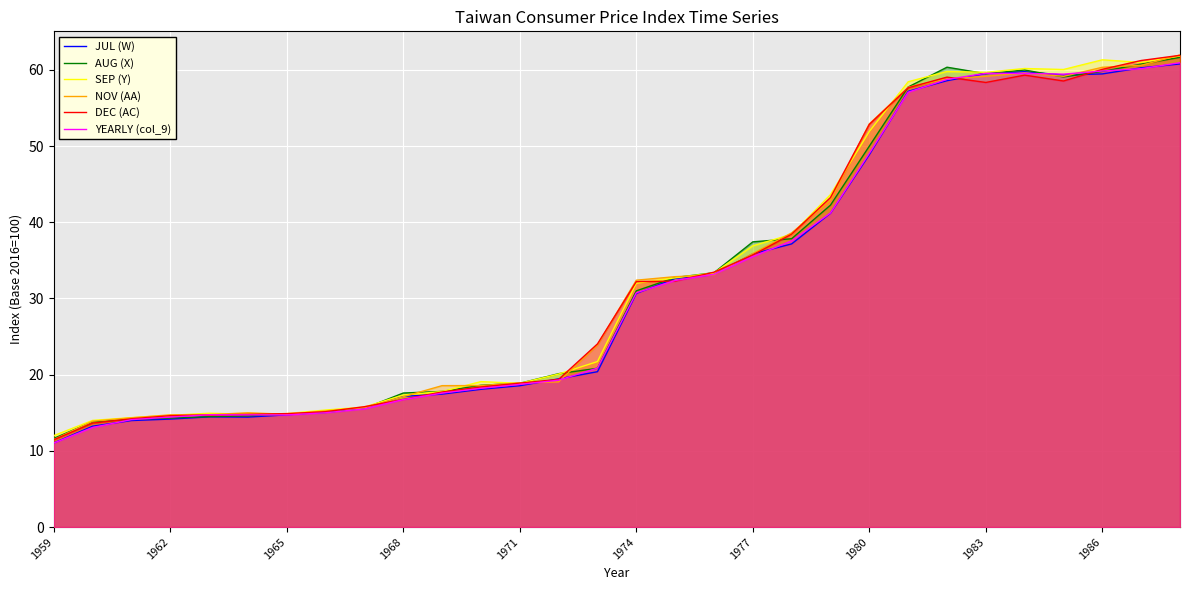

What is the minimum value for JUL (W)?

11.0